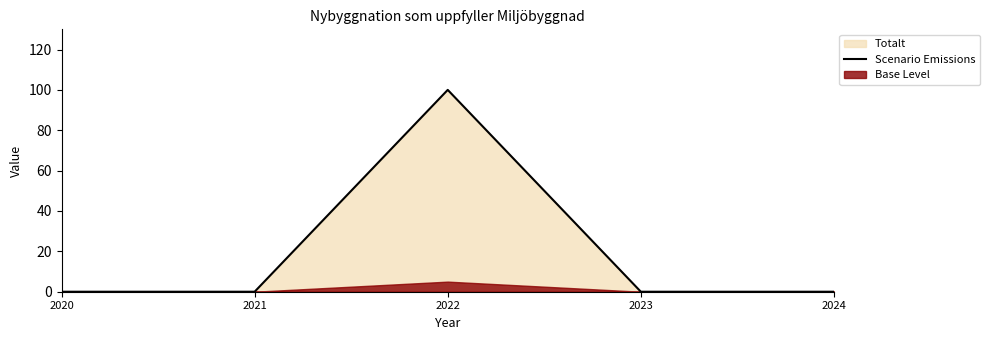

What is the average value?

20